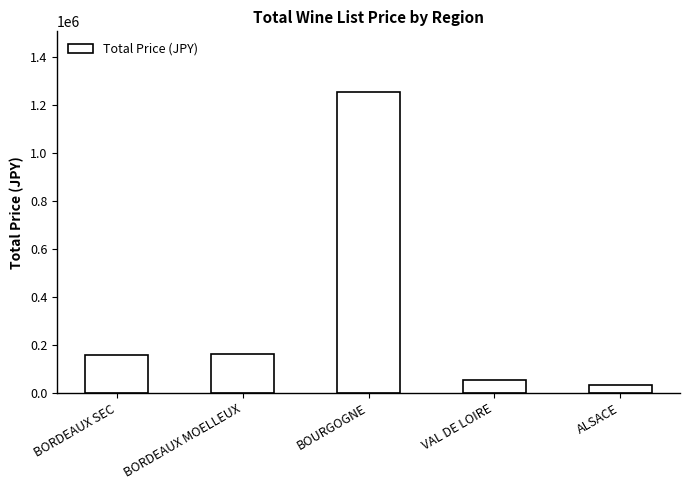

What is the change in value from BOURGOGNE to VAL DE LOIRE?

-1203000